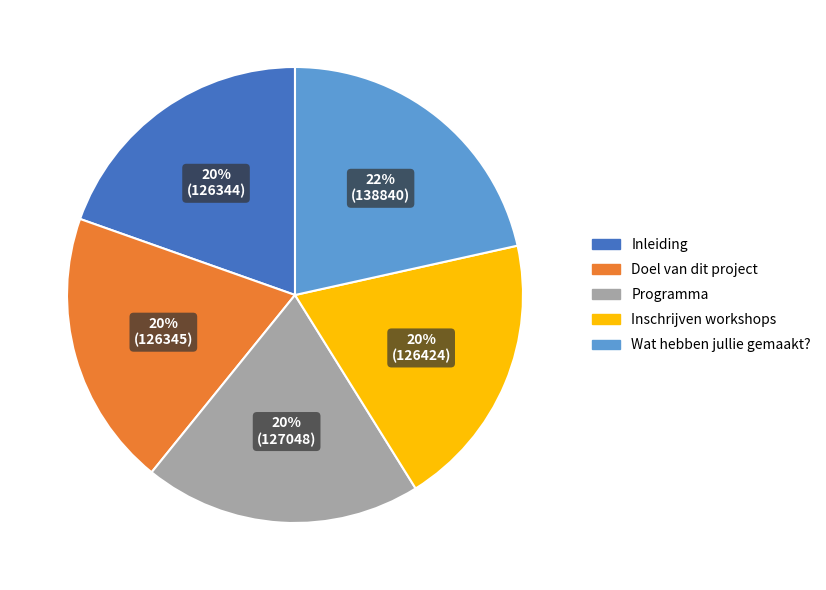

What is the ratio of the value at Programma to the value at Inleiding?

1.0